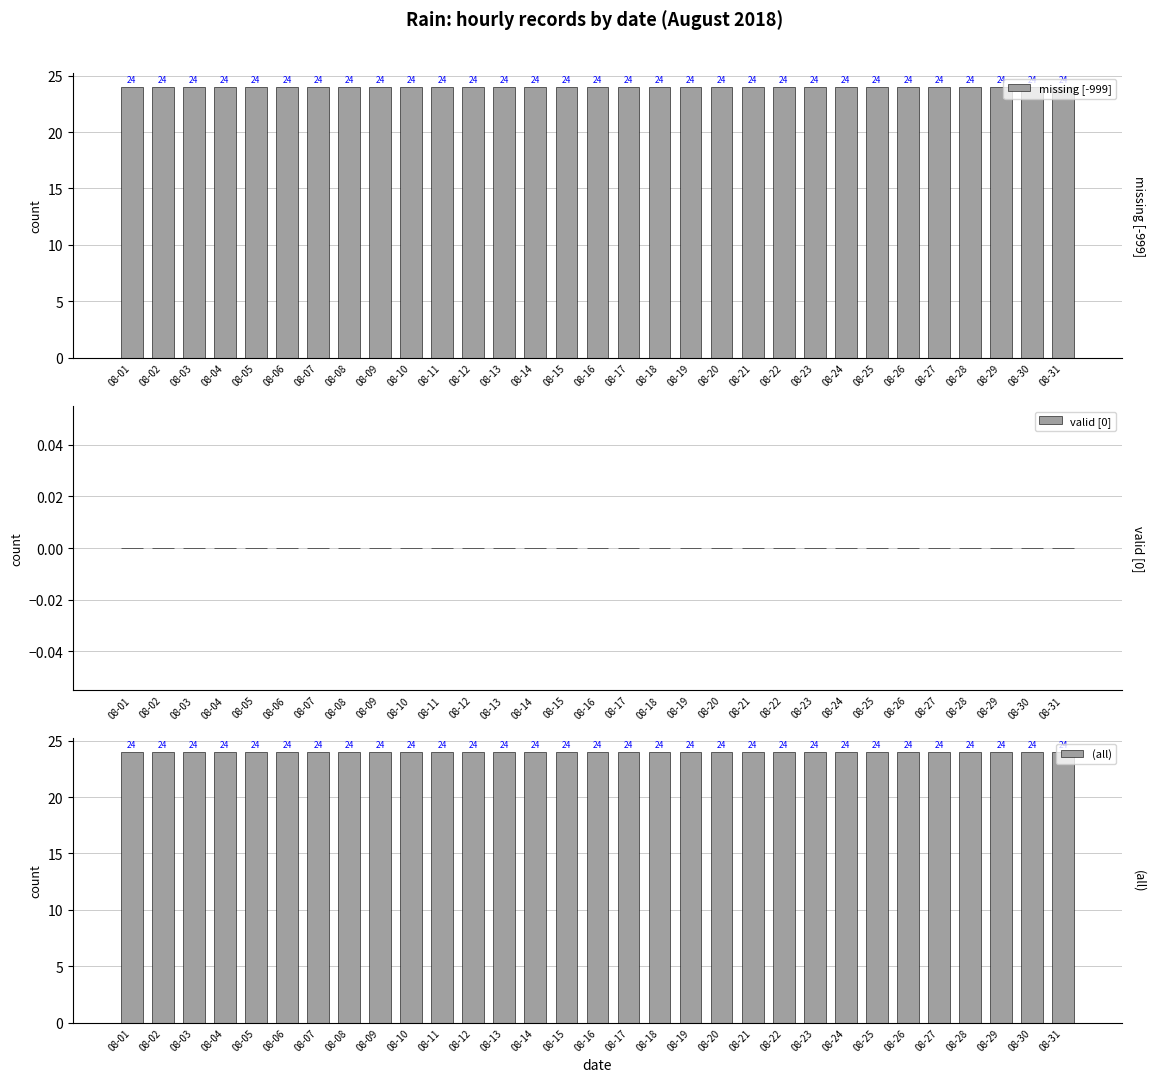

Which series has the largest total across all categories?

missing [-999]